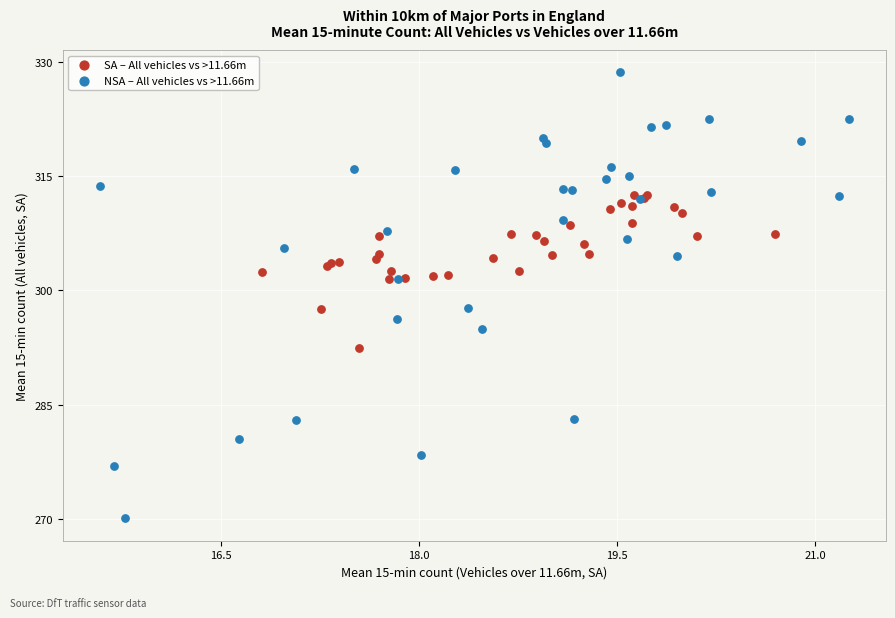

Which series has the widest spread of Y values?

NSA – All vehicles vs >11.66m